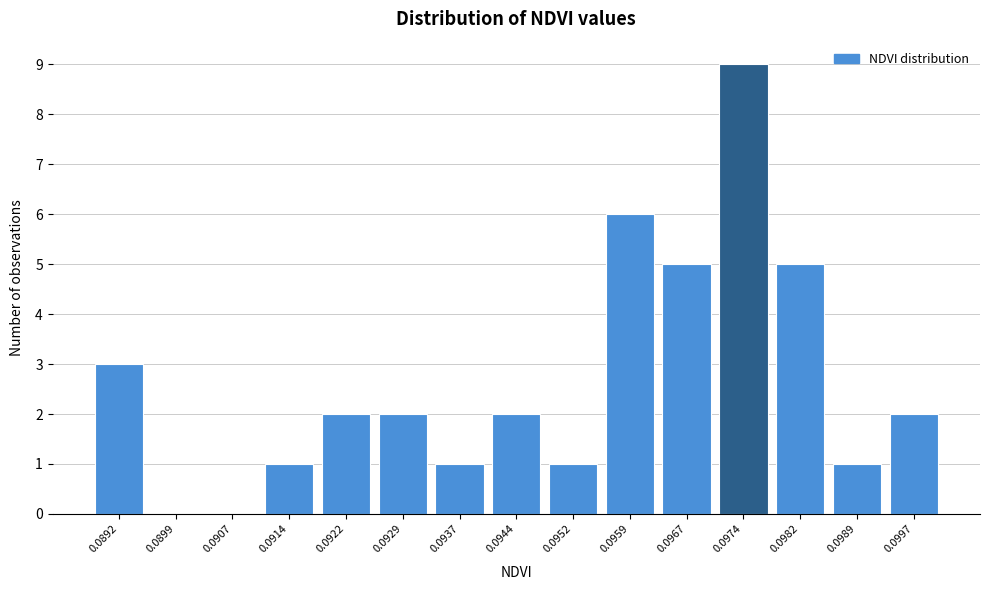

Reading right to left, what are all the values shown in this chart?

0.0997=2	0.0989=1	0.0982=5	0.0974=9	0.0967=5	0.0959=6	0.0952=1	0.0944=2	0.0937=1	0.0929=2	0.0922=2	0.0914=1	0.0907=0	0.0899=0	0.0892=3